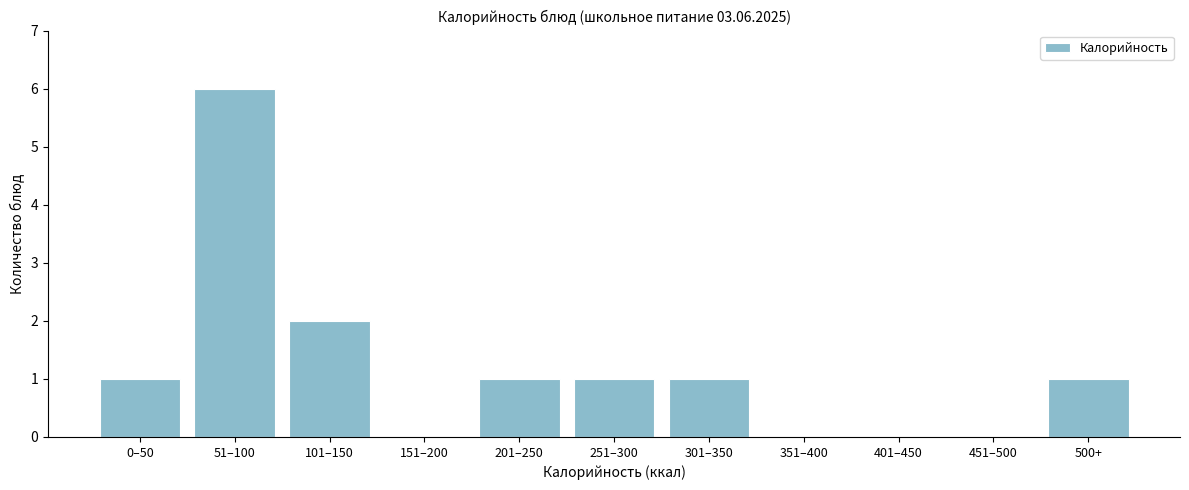

Reading left to right, list all the values displayed in this chart.

0–50=1	51–100=6	101–150=2	151–200=0	201–250=1	251–300=1	301–350=1	351–400=0	401–450=0	451–500=0	500+=1